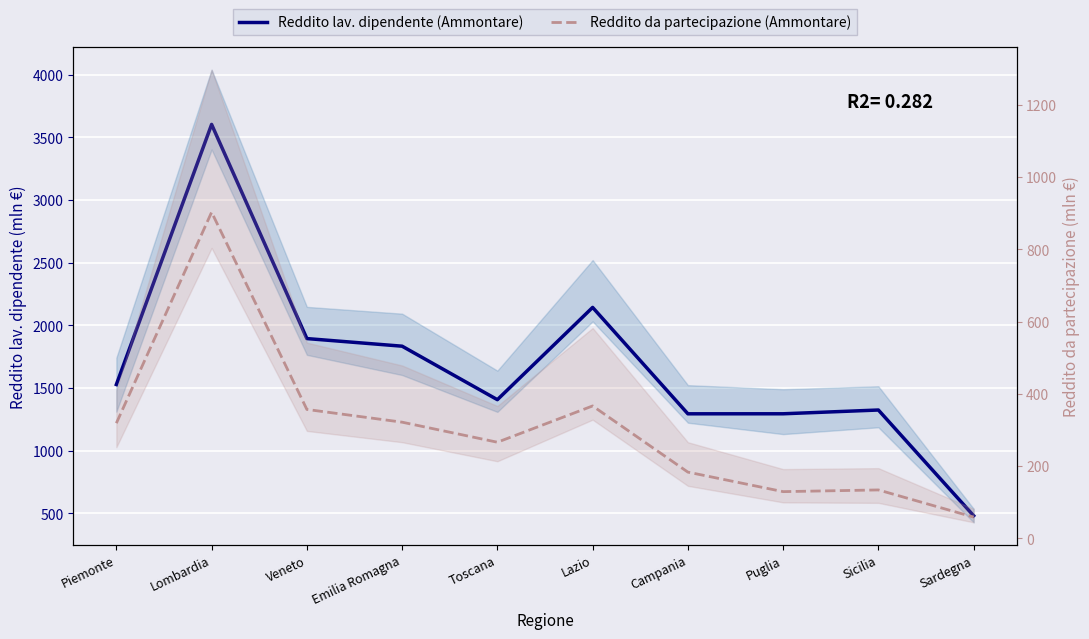

How many data points does each series have?

10